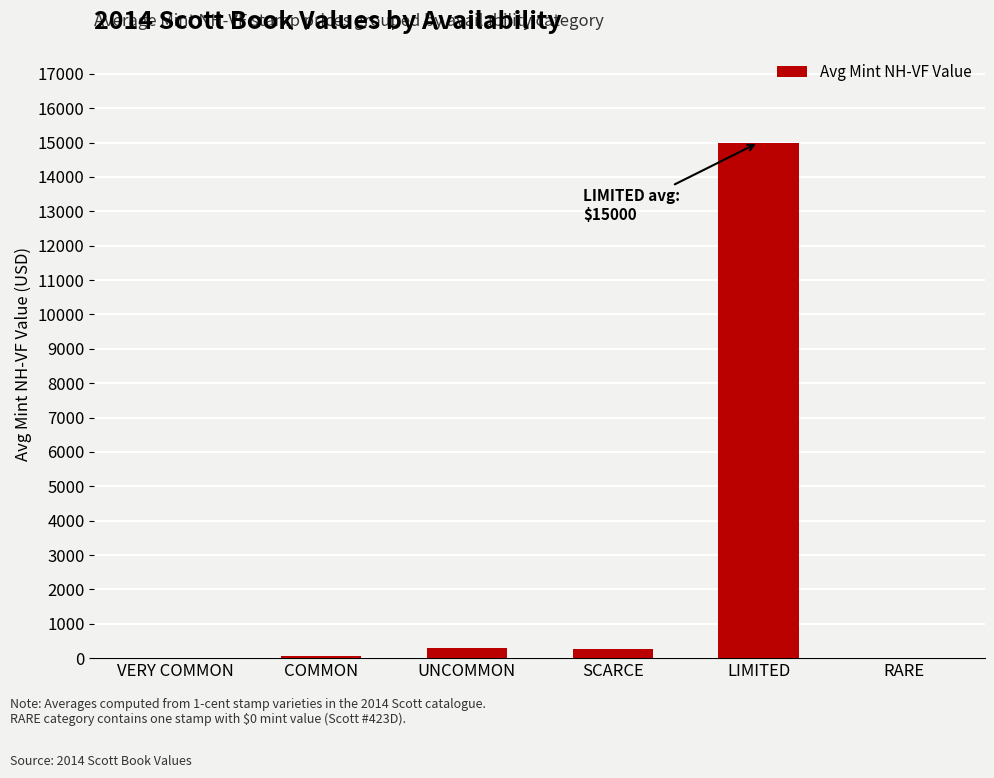

What is the greatest value displayed?

15000.0